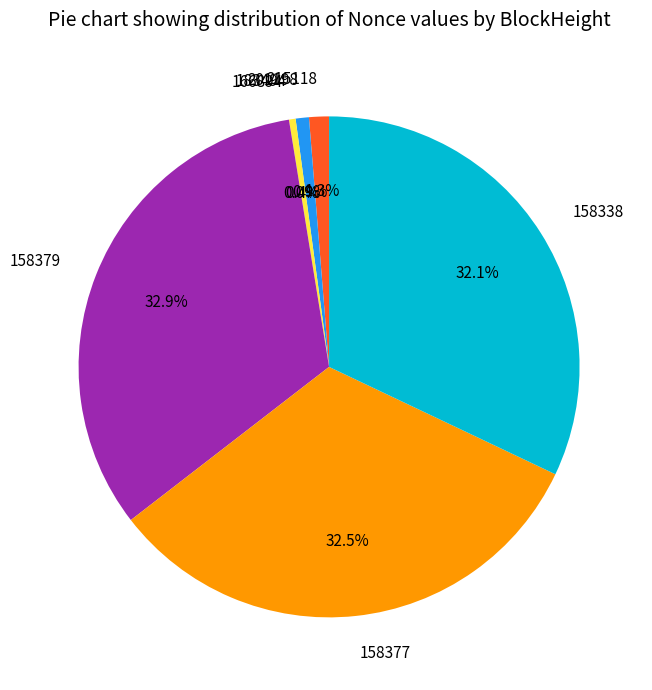

To the nearest percent, what percentage of the pie is 158338?

32%